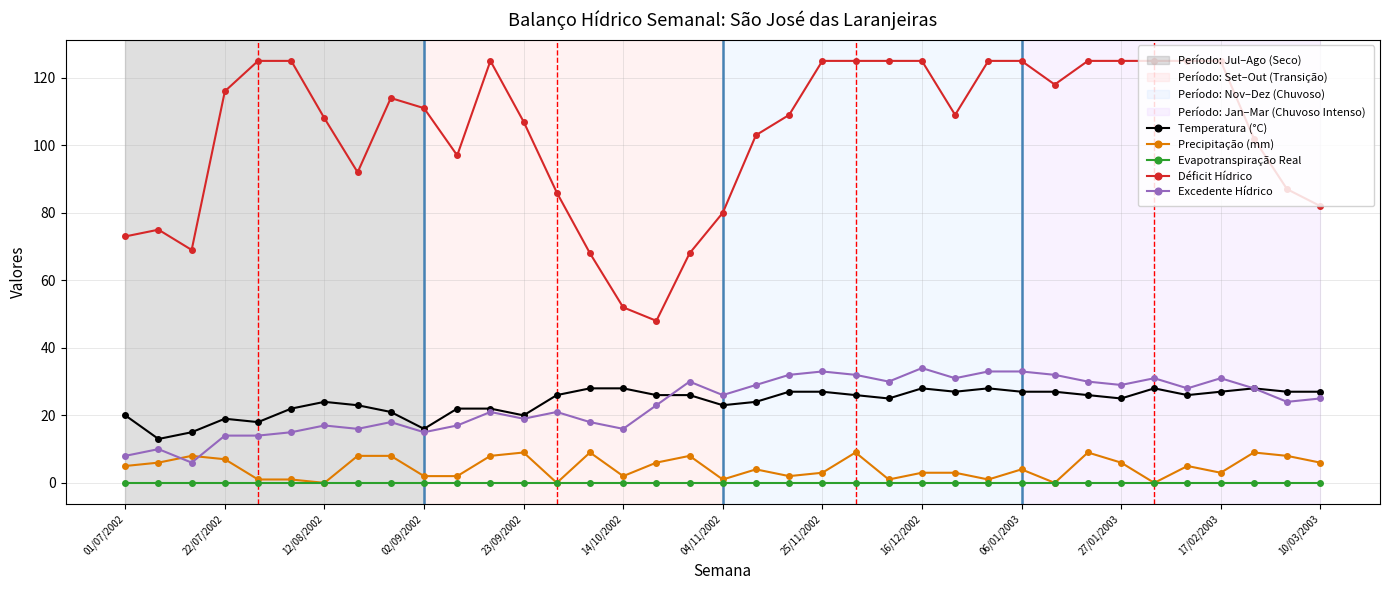

True or false: Temperatura (°C) and Precipitação (mm) intersect in this chart.

False